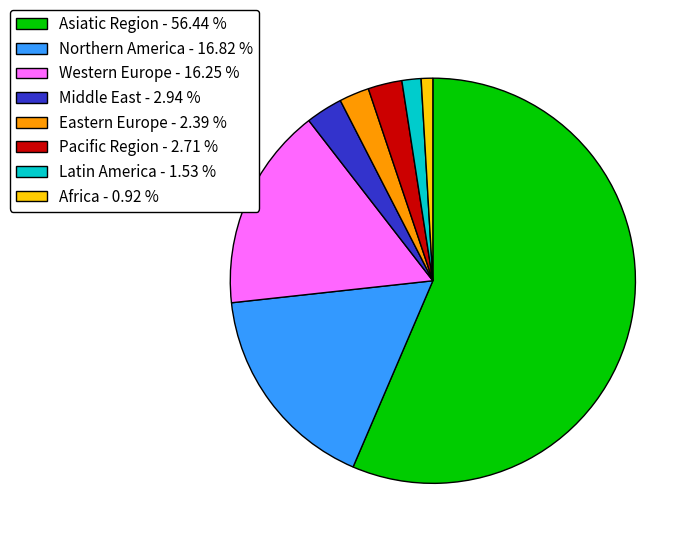

Does Asiatic Region - 56.44 % account for over 50% of the chart?

Yes